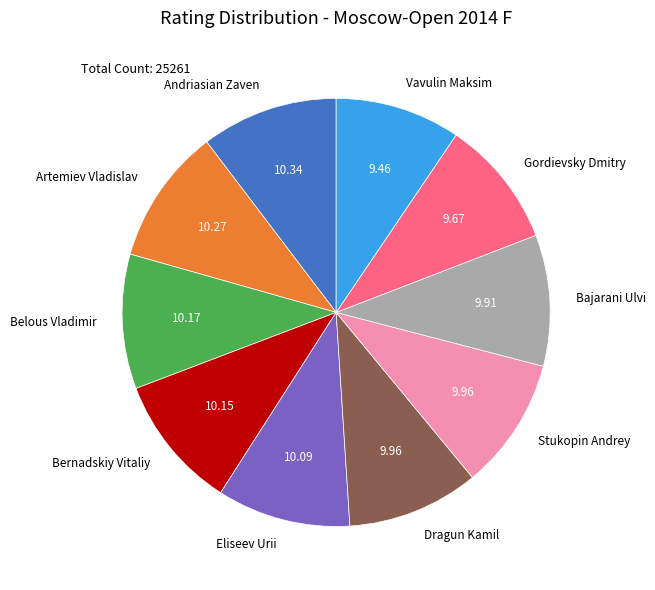

Which has a higher value, Andriasian Zaven or Gordievsky Dmitry?

Andriasian Zaven